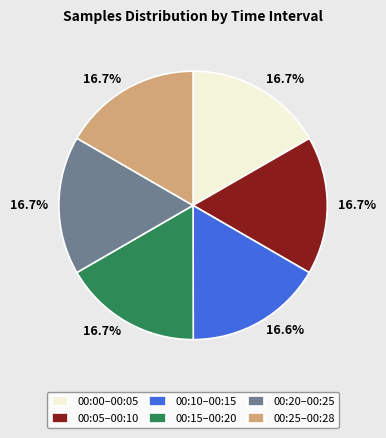

How many slices are in this pie chart?

6